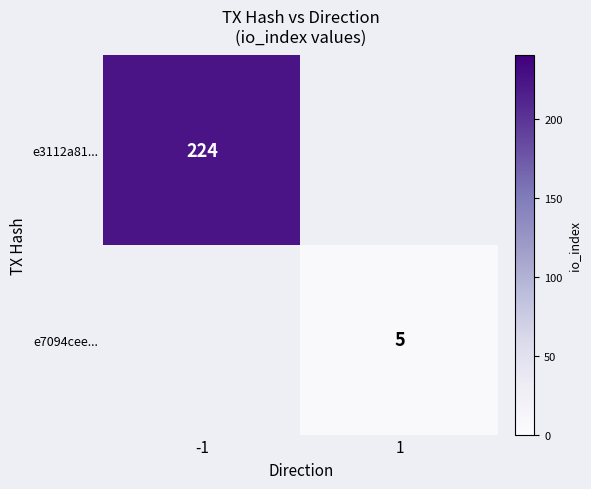

How many data points does each series have?

2